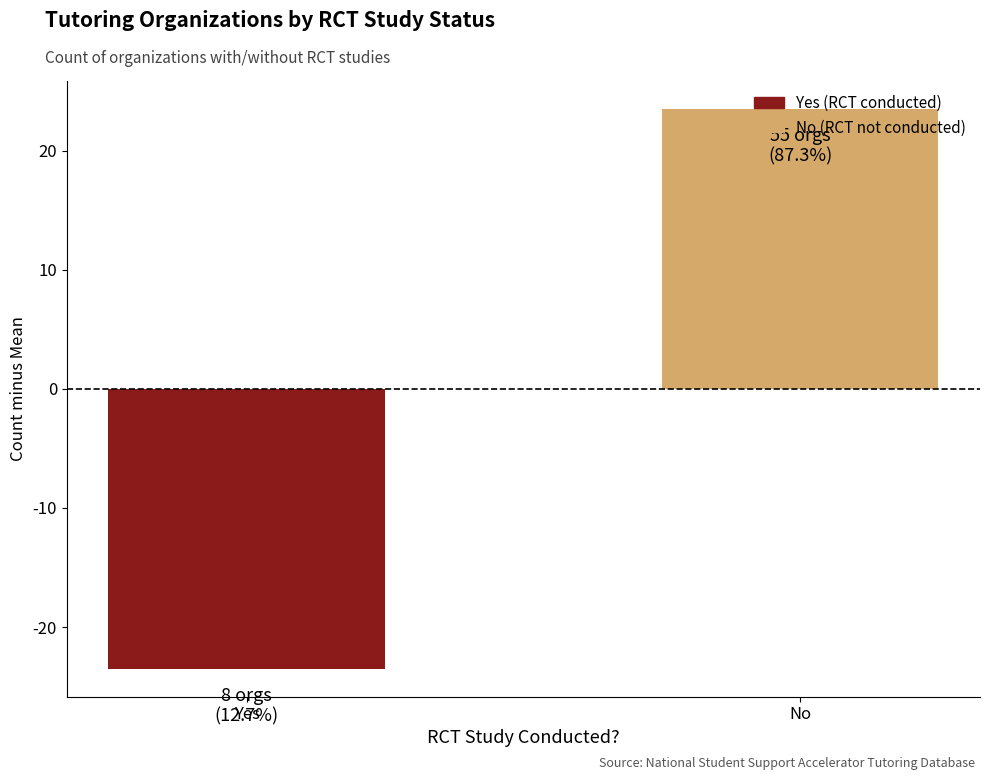

What is the difference between the maximum and minimum values?

47.0